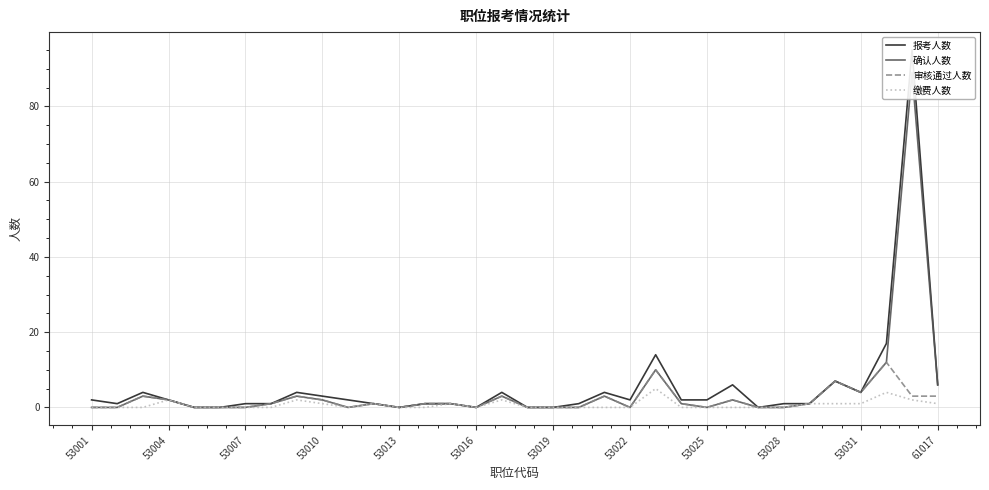

How many categories are shown in the chart?

34